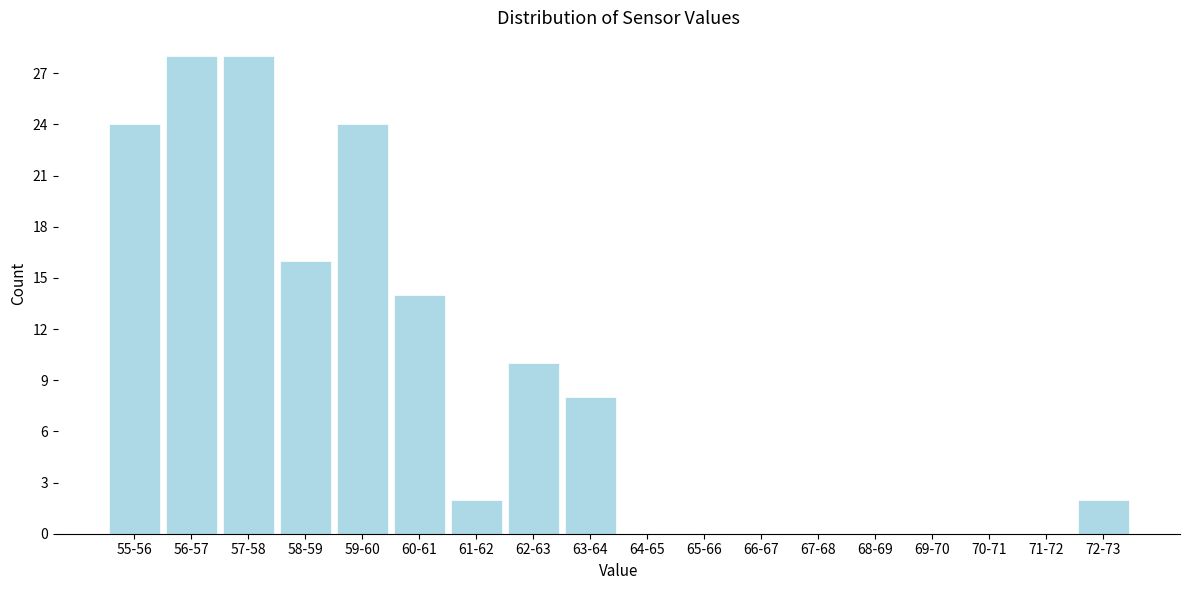

Reading left to right, list all the values displayed in this chart.

55-56=24	56-57=28	57-58=28	58-59=16	59-60=24	60-61=14	61-62=2	62-63=10	63-64=8	64-65=0	65-66=0	66-67=0	67-68=0	68-69=0	69-70=0	70-71=0	71-72=0	72-73=2